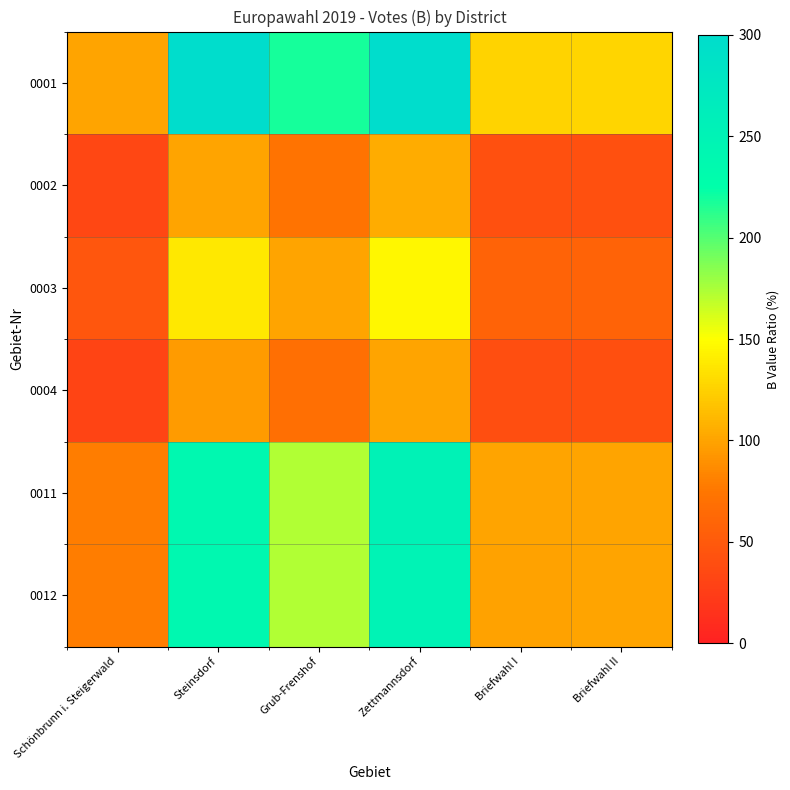

What is the total value across all series at Zettmannsdorf?

1170.7